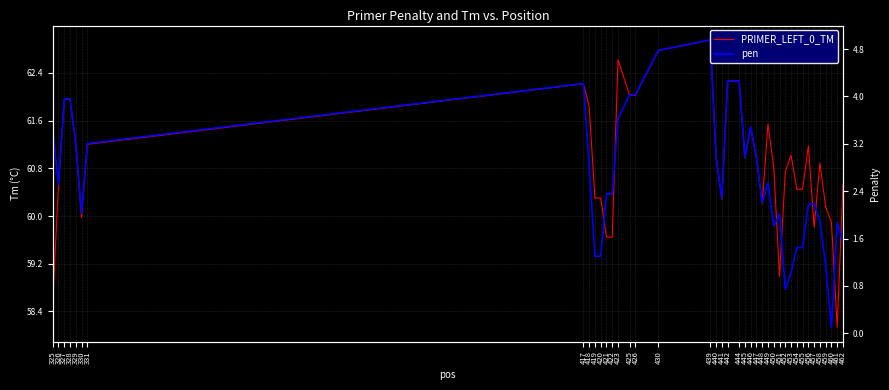

True or false: PRIMER_LEFT_0_TM and pen intersect in this chart.

False